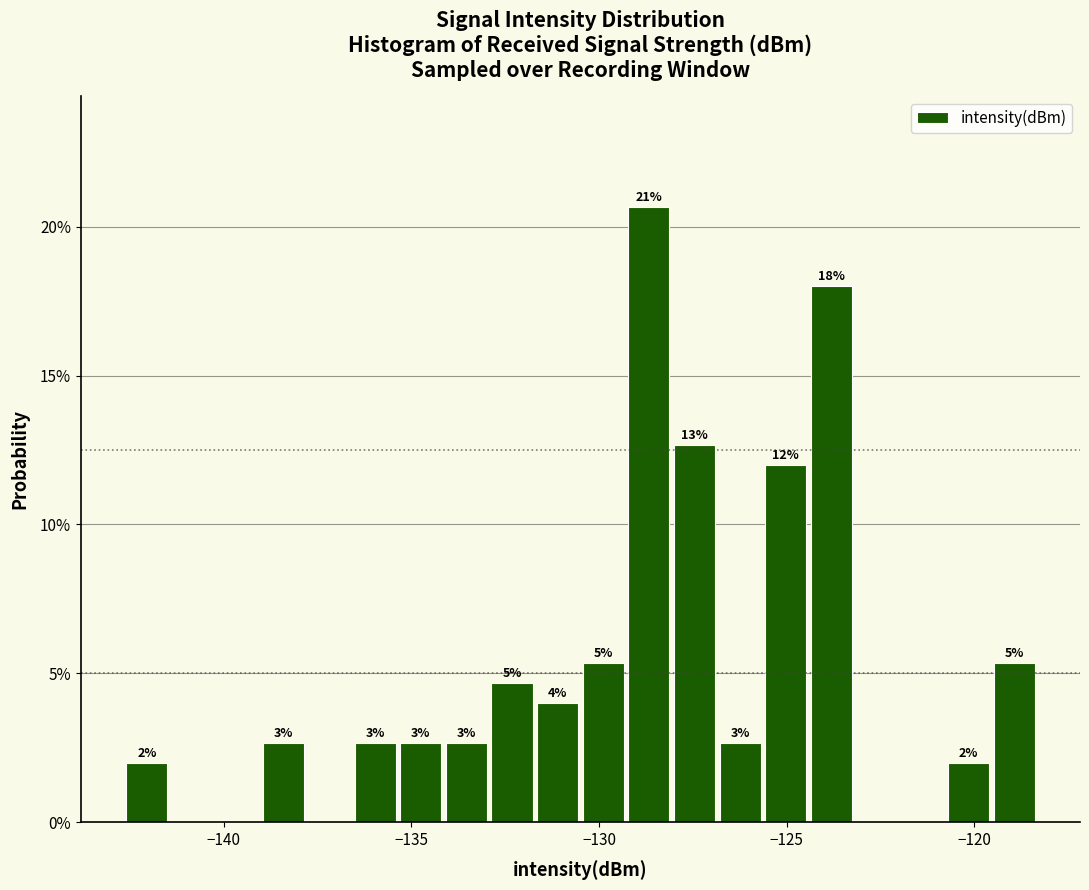

Read against the x-axis, roughly where is the centre of the tallest bar?

-128.5